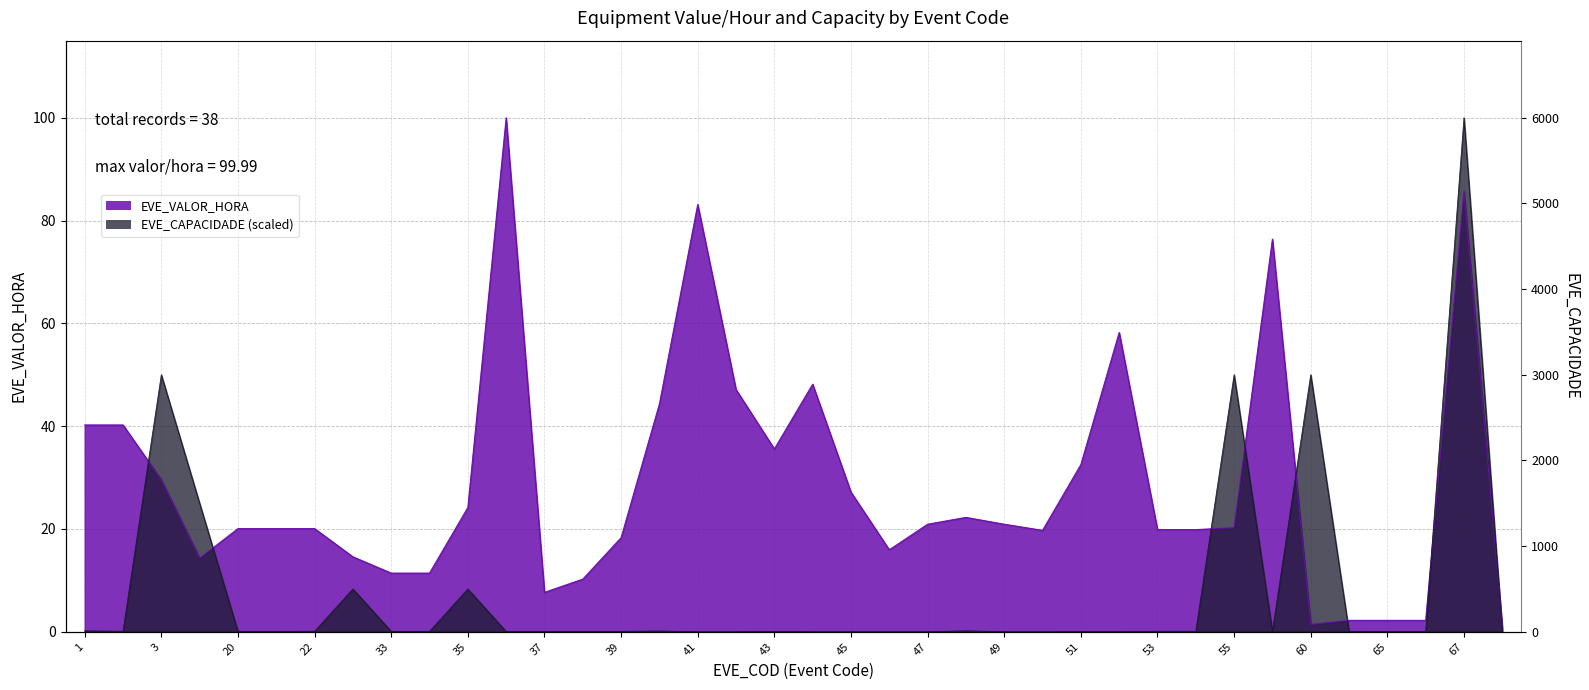

Rank the categories by EVE_CAPACIDADE value from lowest to highest.

41, 42, 44, 45, 46, 47, 49, 50, 51, 52, 65, 66, 36, 63, 68, 20, 21, 33, 34, 37, 38, 39, 43, 57, 2, 22, 53, 54, 40, 1, 48, 23, 35, 4, 3, 55, 60, 67